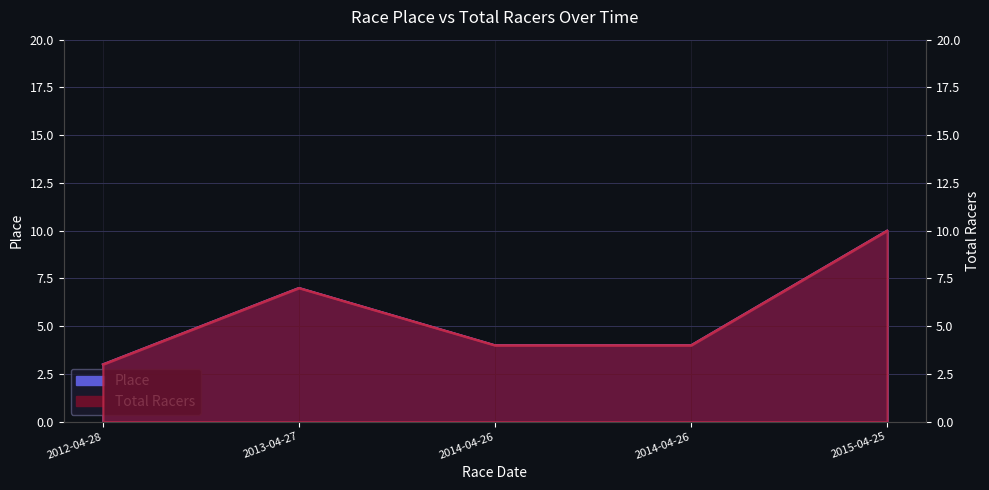

What is the difference between the maximum and second lowest values in the Total Racers series?

6